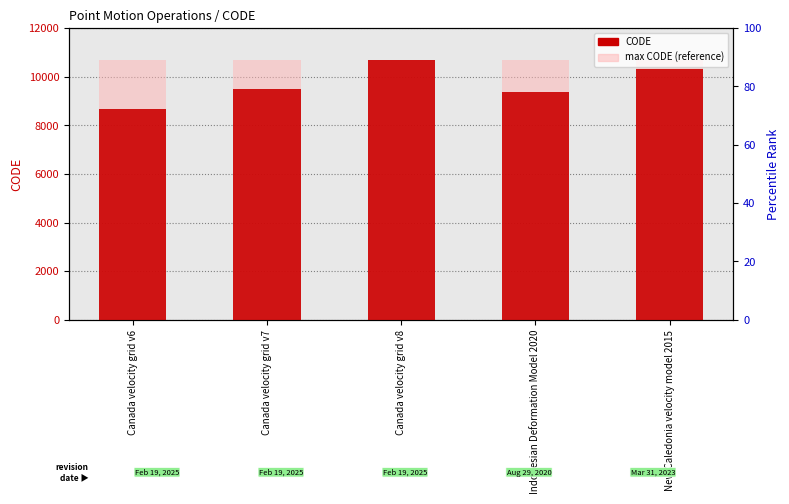

Rank the series at Indonesian Deformation Model 2020 from lowest to highest value.

CODE, max CODE (reference)